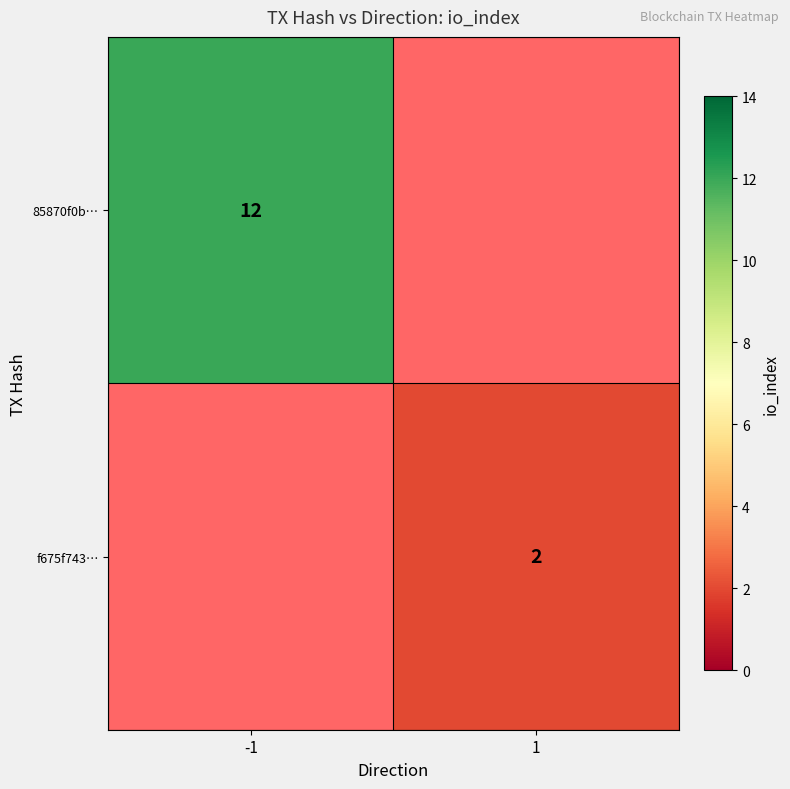

True or false: f675f743… has a value of 3.5 at 1.

False